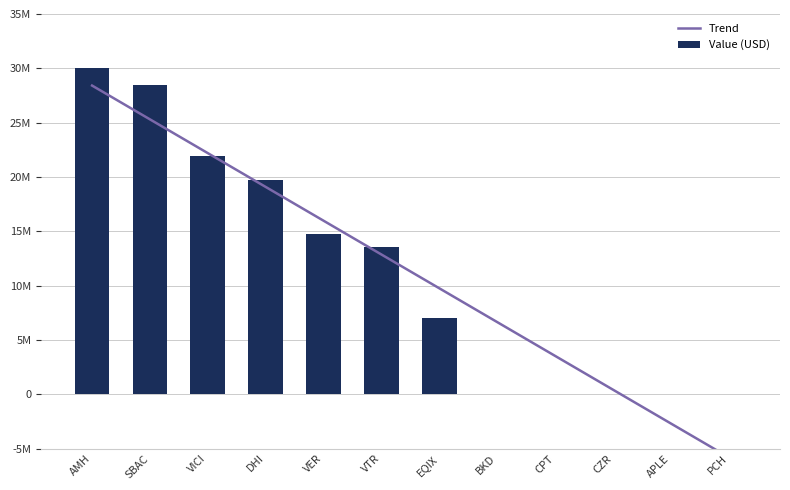

Which series has the largest total across all categories?

Trend